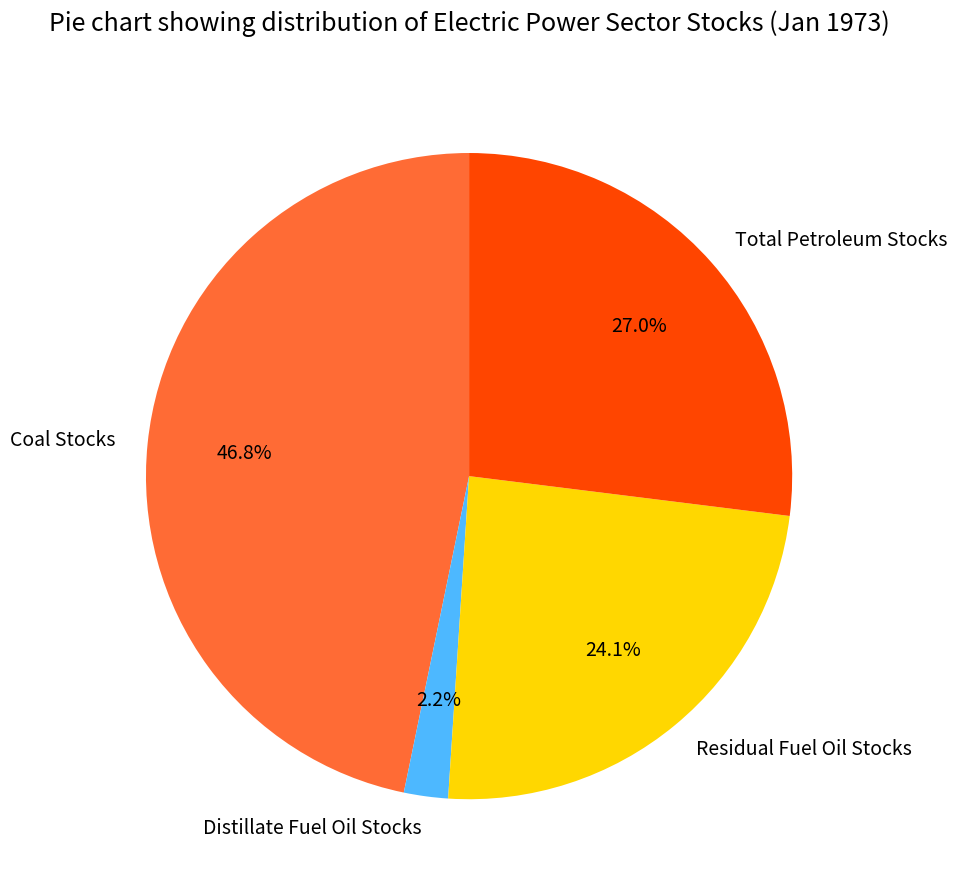

Approximately how many times larger is the value at Residual Fuel Oil Stocks compared to Coal Stocks?

0.5